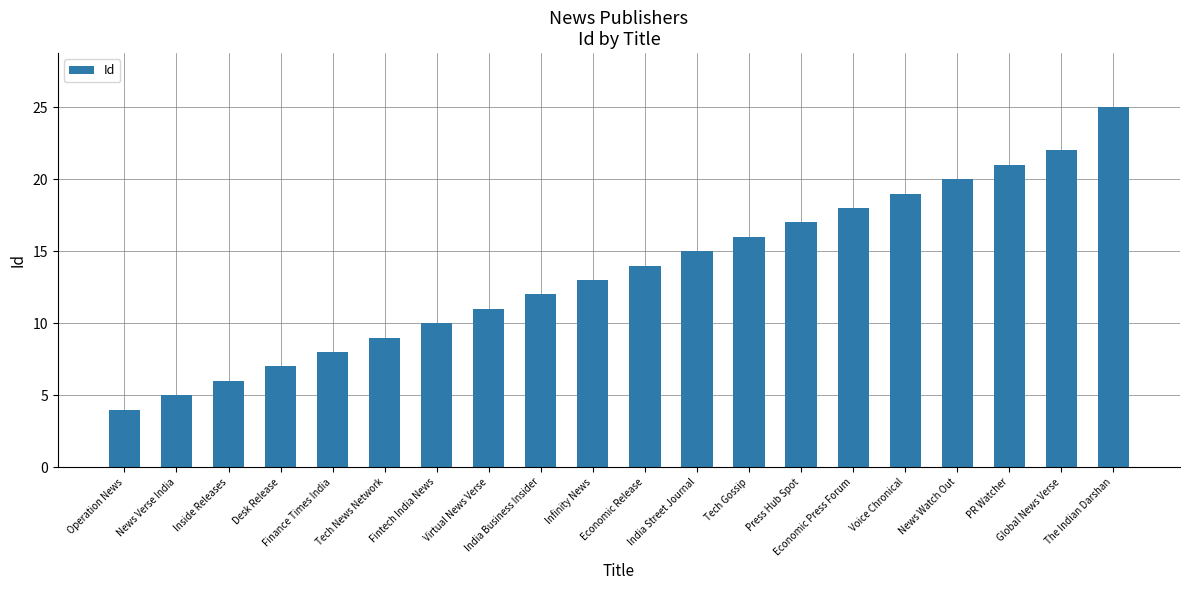

What is the label of the 18th bar from the left?

PR Watcher